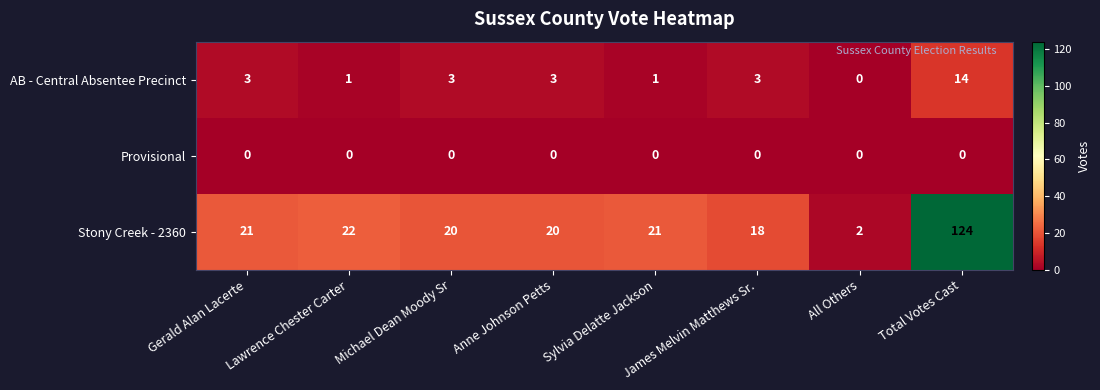

The Stony Creek - 2360 series shows 4 at James Melvin Matthews Sr.. True or false?

False